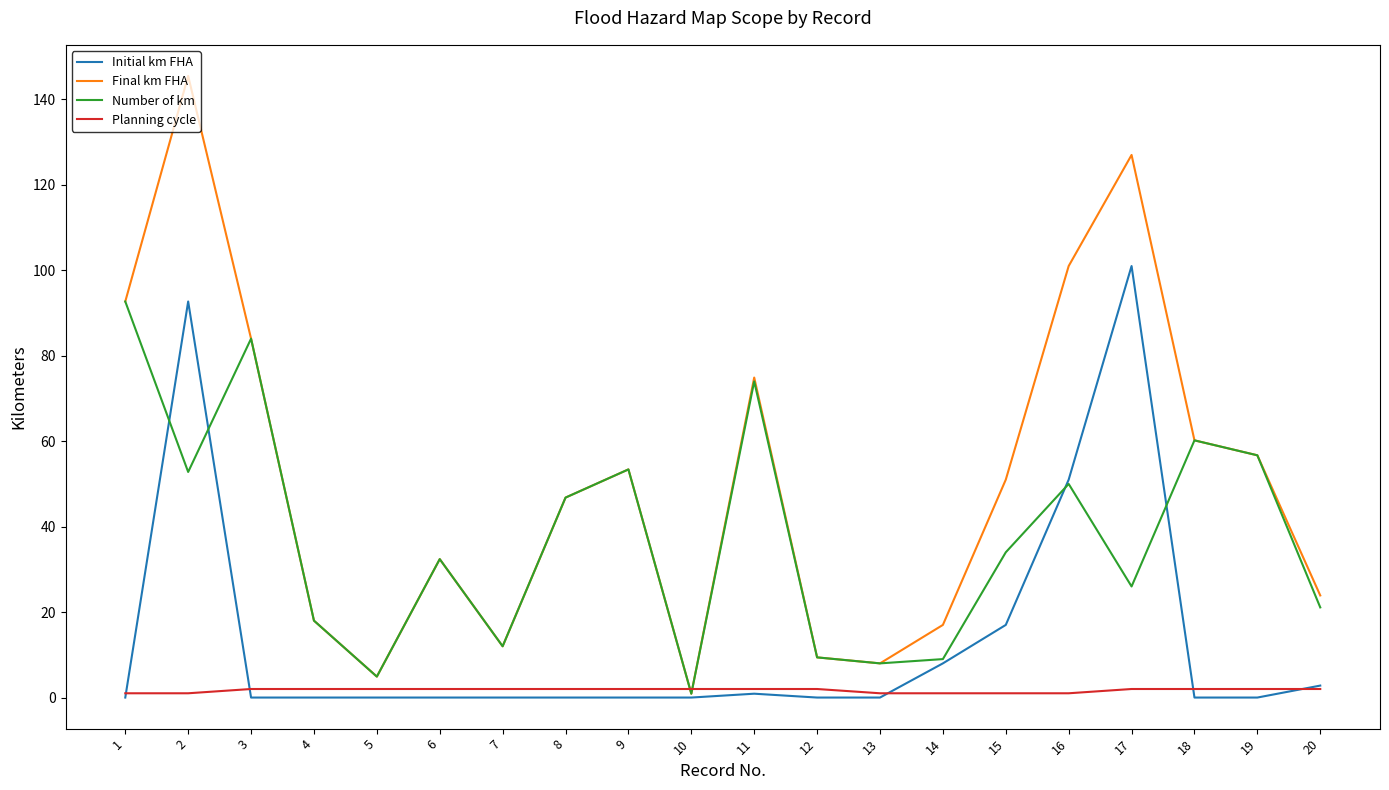

What are all the series names shown in the legend?

Initial km FHA, Final km FHA, Number of km, Planning cycle